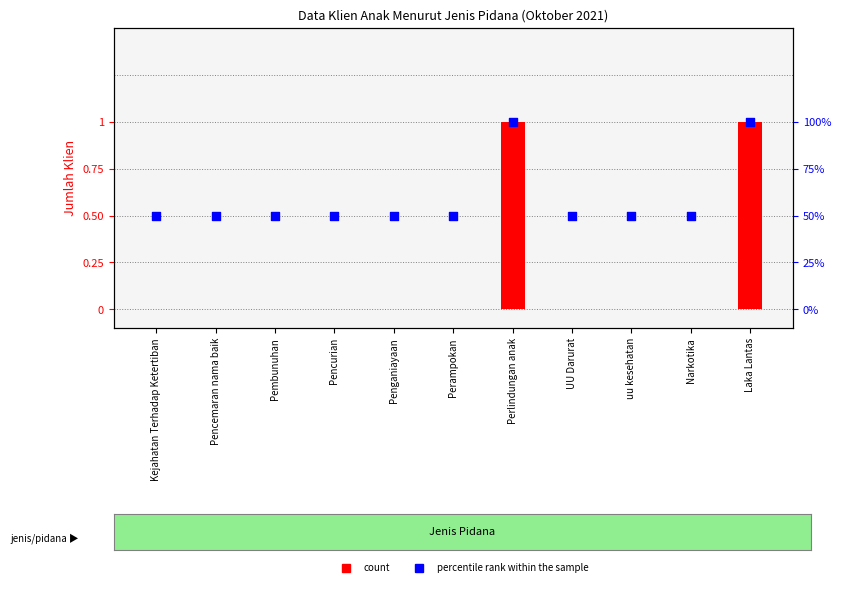

Is the value of percentile rank within the sample at Pencurian greater than the value of count at Pencemaran nama baik?

Yes